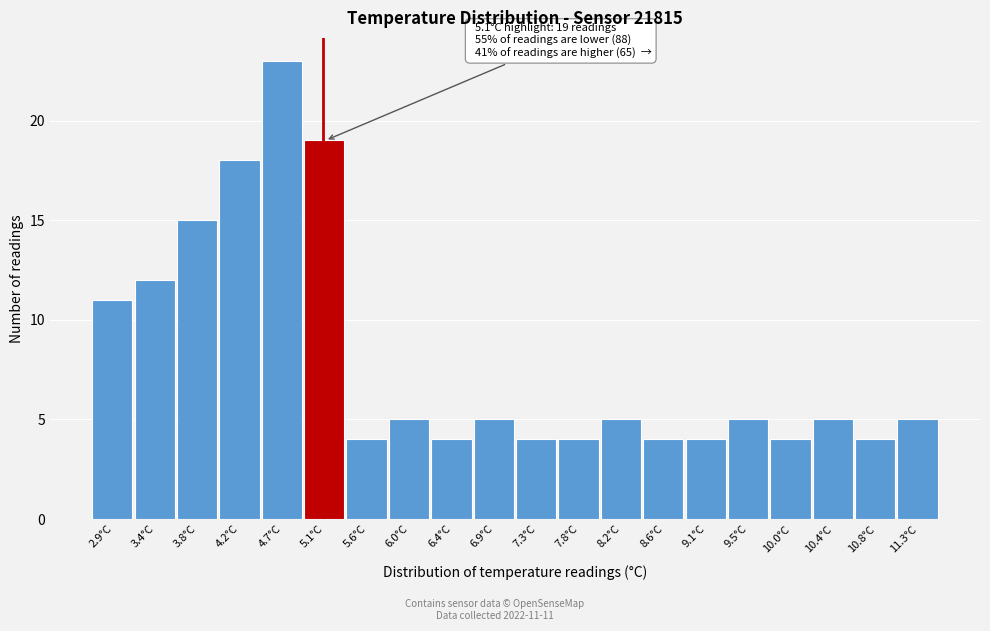

Over which range of the x-axis is the bar tallest?

4.46 to 4.90